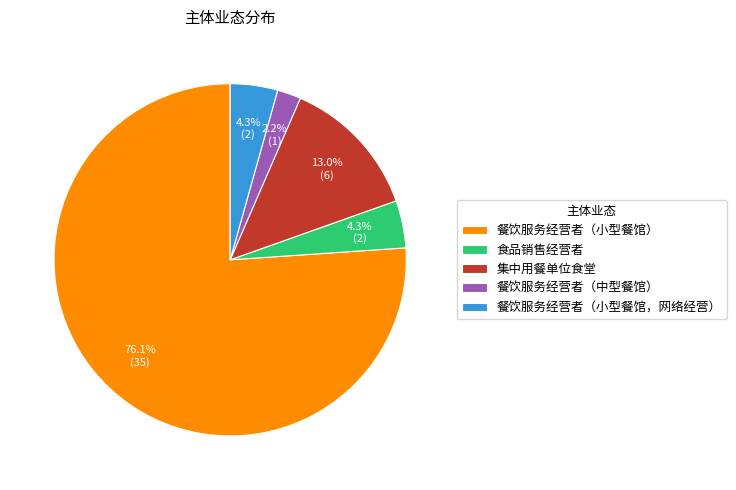

Approximately how many times larger is the value at 餐饮服务经营者（小型餐馆，网络经营） compared to 餐饮服务经营者（中型餐馆）?

2.0